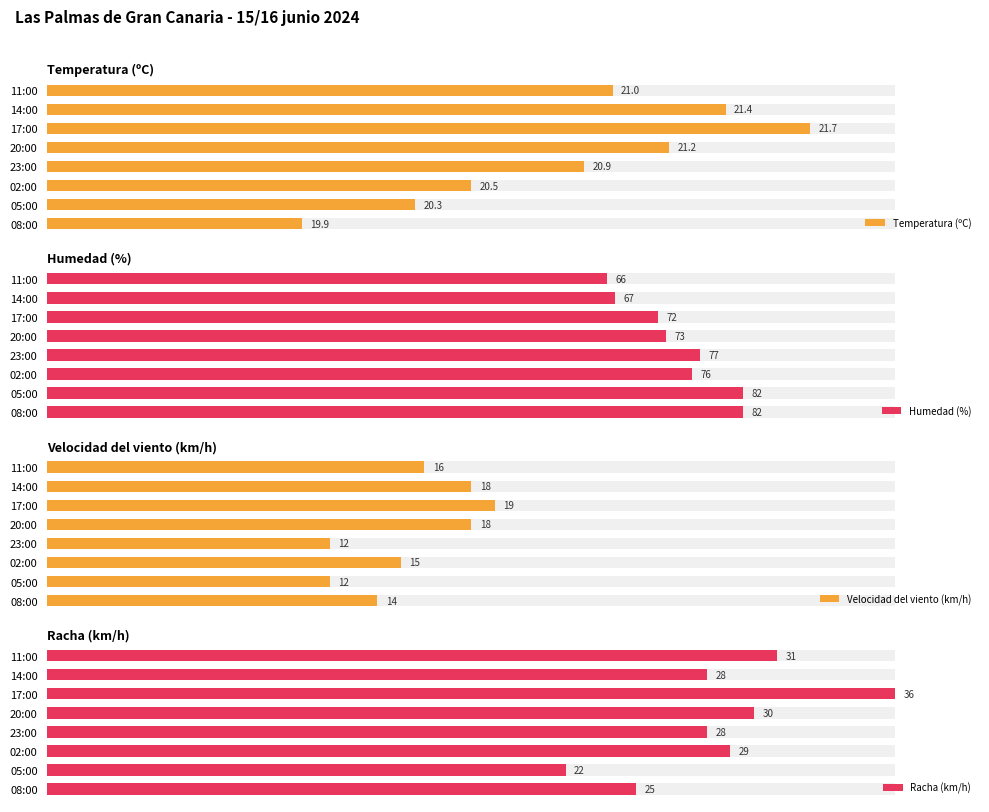

Which series has the largest total across all categories?

Racha (km/h)